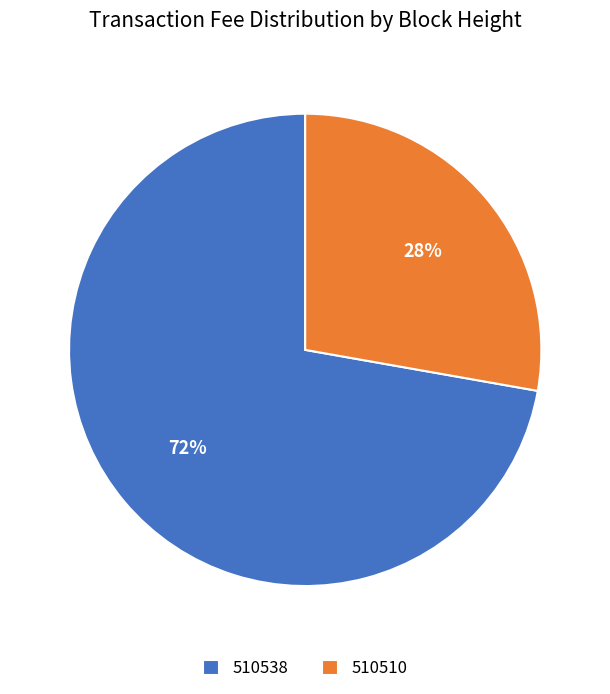

To the nearest percent, what is the difference between the 510510 and 510538 slice percentages?

44%